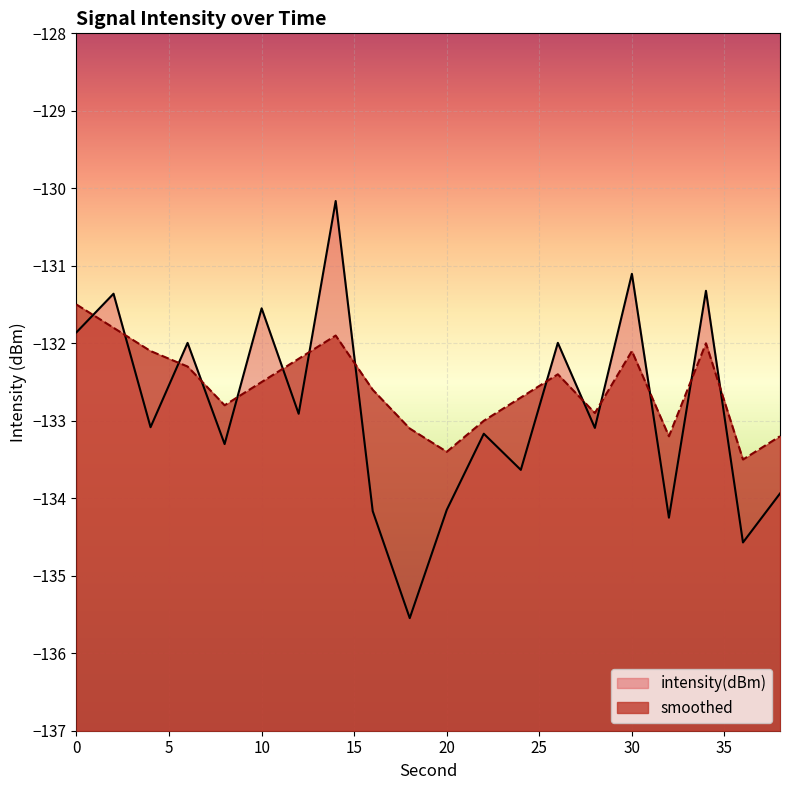

Which series changed the most between 20 and 34?

intensity(dBm)